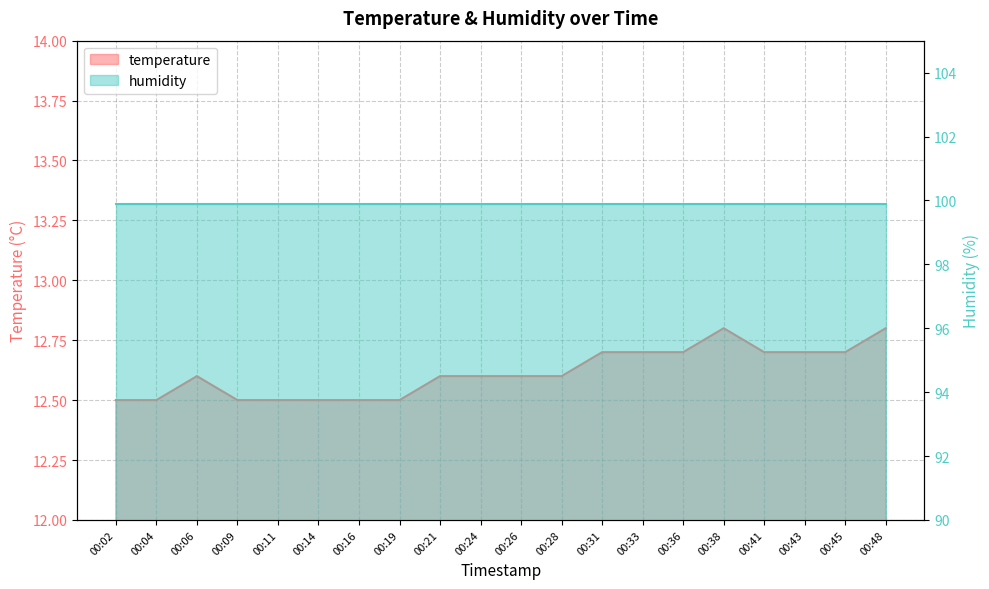

How many points are higher than both their immediate neighbors (excluding endpoints)?

2